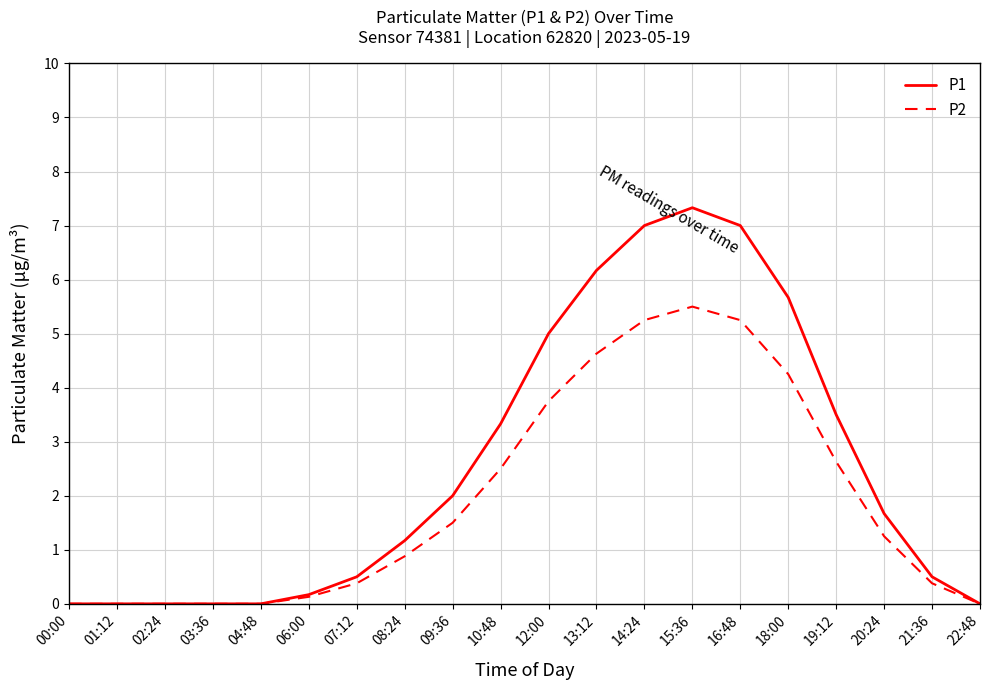

What position from the left is 22:48?

20